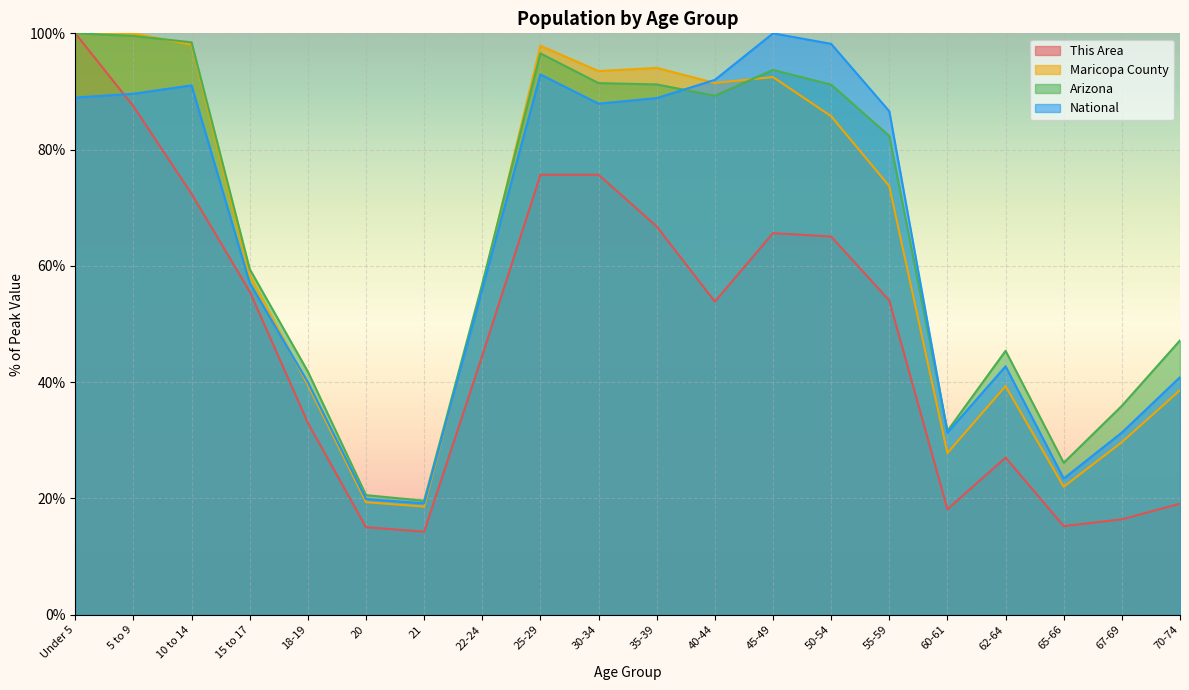

At which label does National first exceed 86?

Under 5